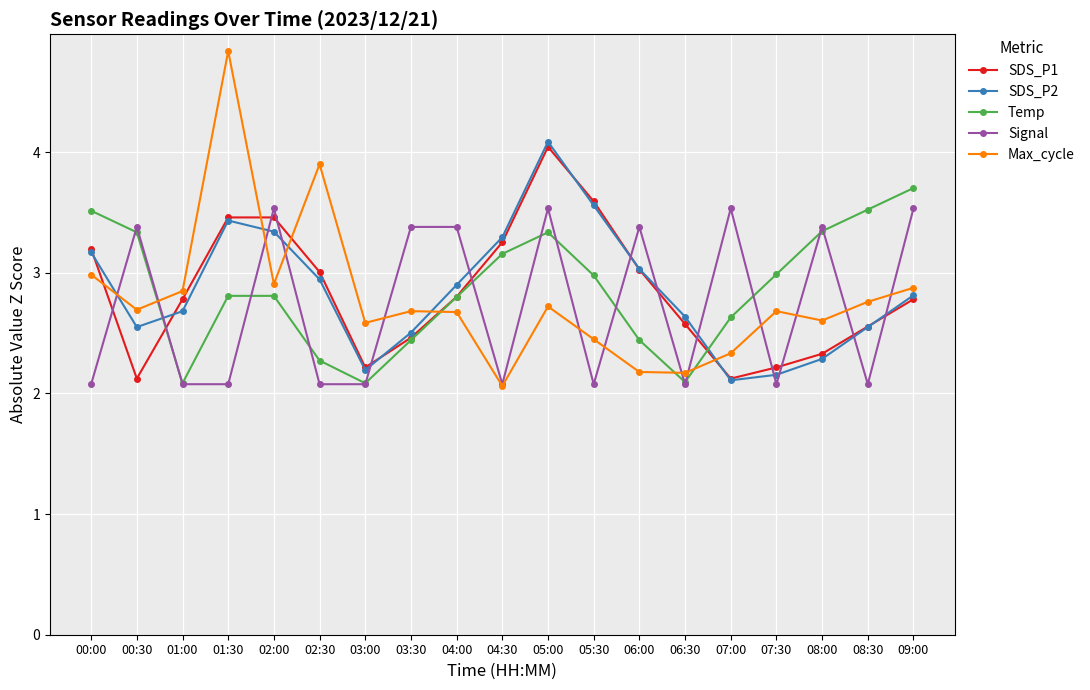

List the series in order of their peak value, lowest first.

Signal, Temp, SDS_P1, SDS_P2, Max_cycle